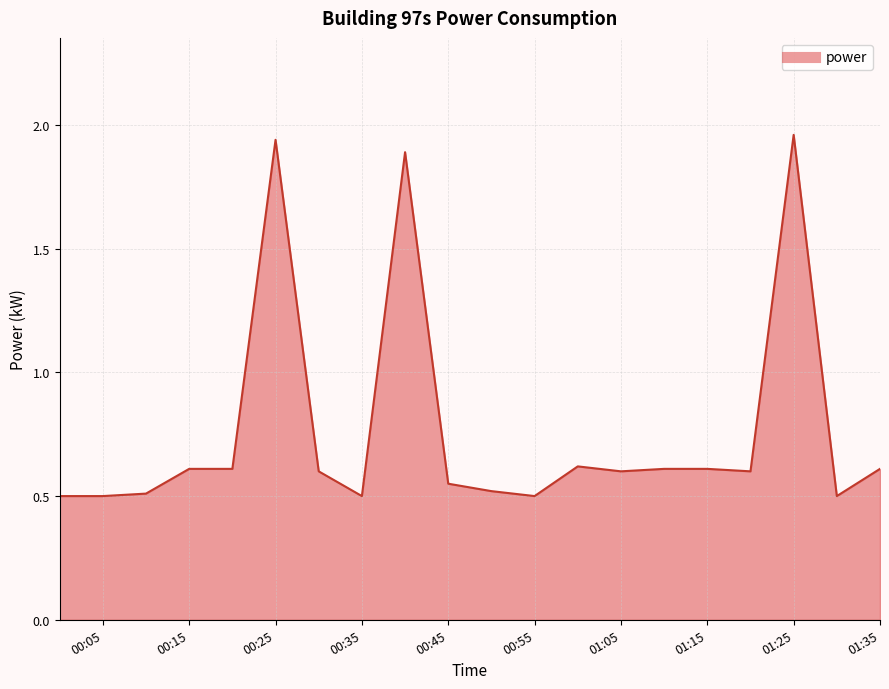

What is the minimum value shown in the chart?

0.5